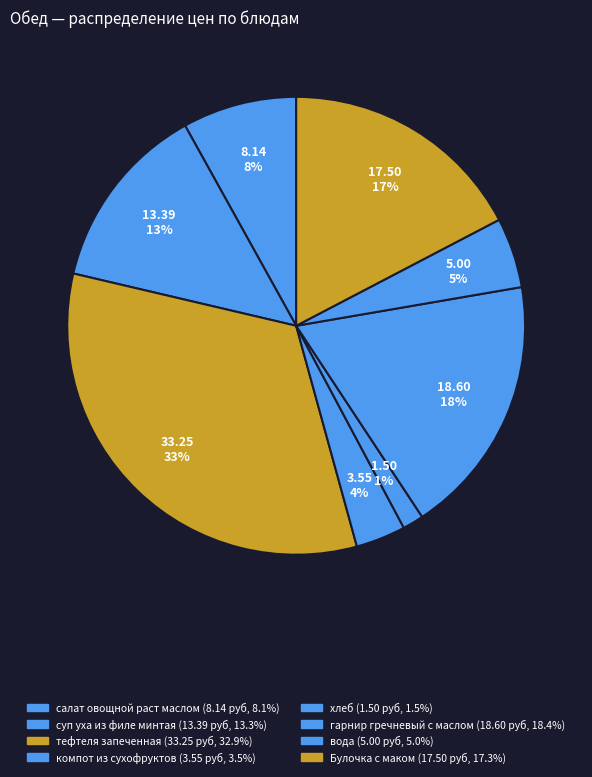

How many segments does this pie chart have?

8